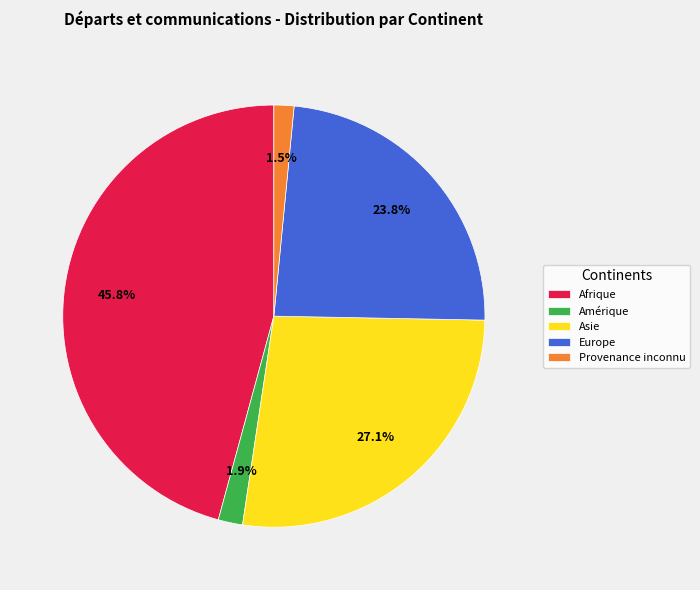

What is the ratio of the value at Europe to the value at Afrique?

0.5